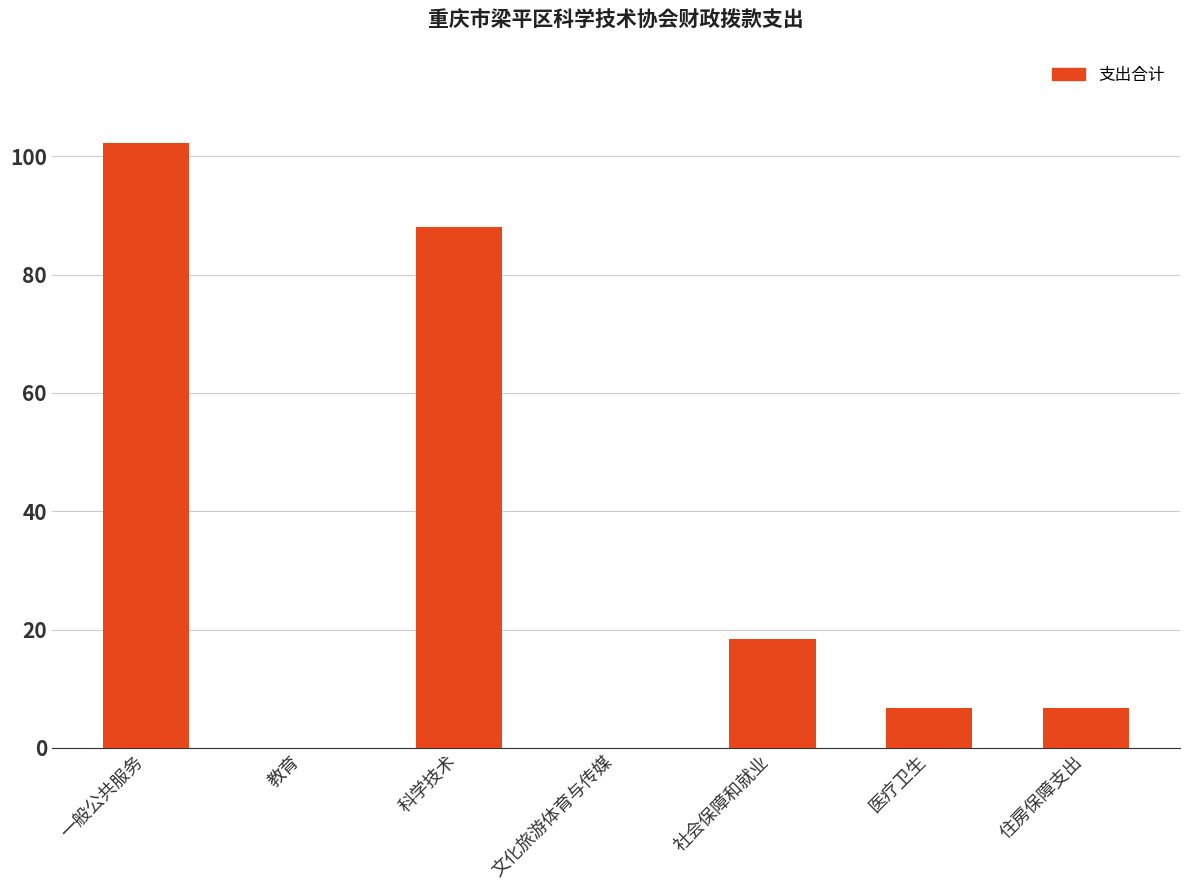

True or false: the data shows 18.4 at 社会保障和就业.

True